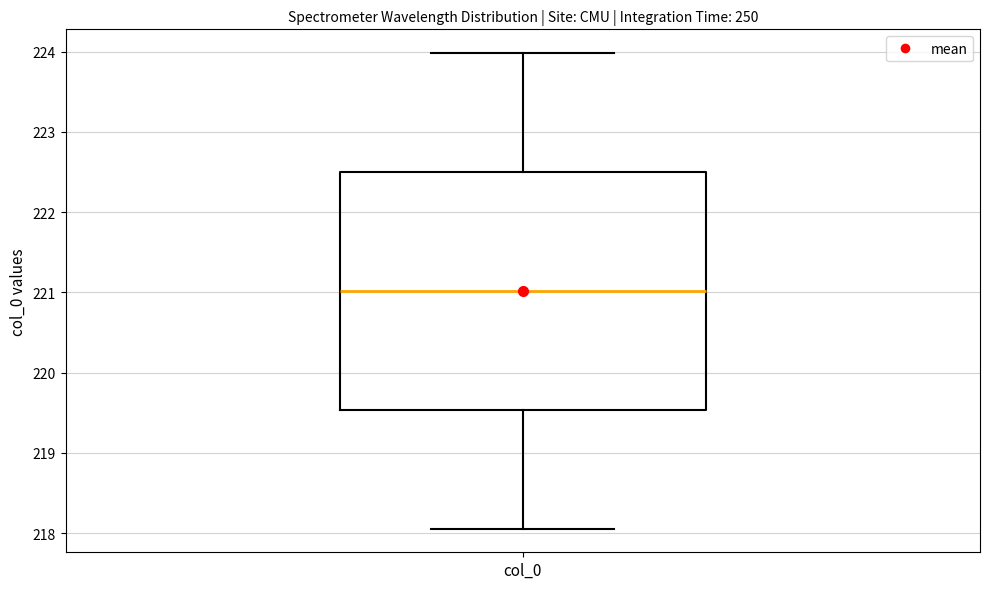

Read this box plot against the y-axis: the position of the median line, the range covered by the box, and the ends of both whiskers. The values are not printed on the chart, so give them approximately, as read against the axis.

median 221.0, box 219.5 to 222.5, whiskers 218.1 to 224.0